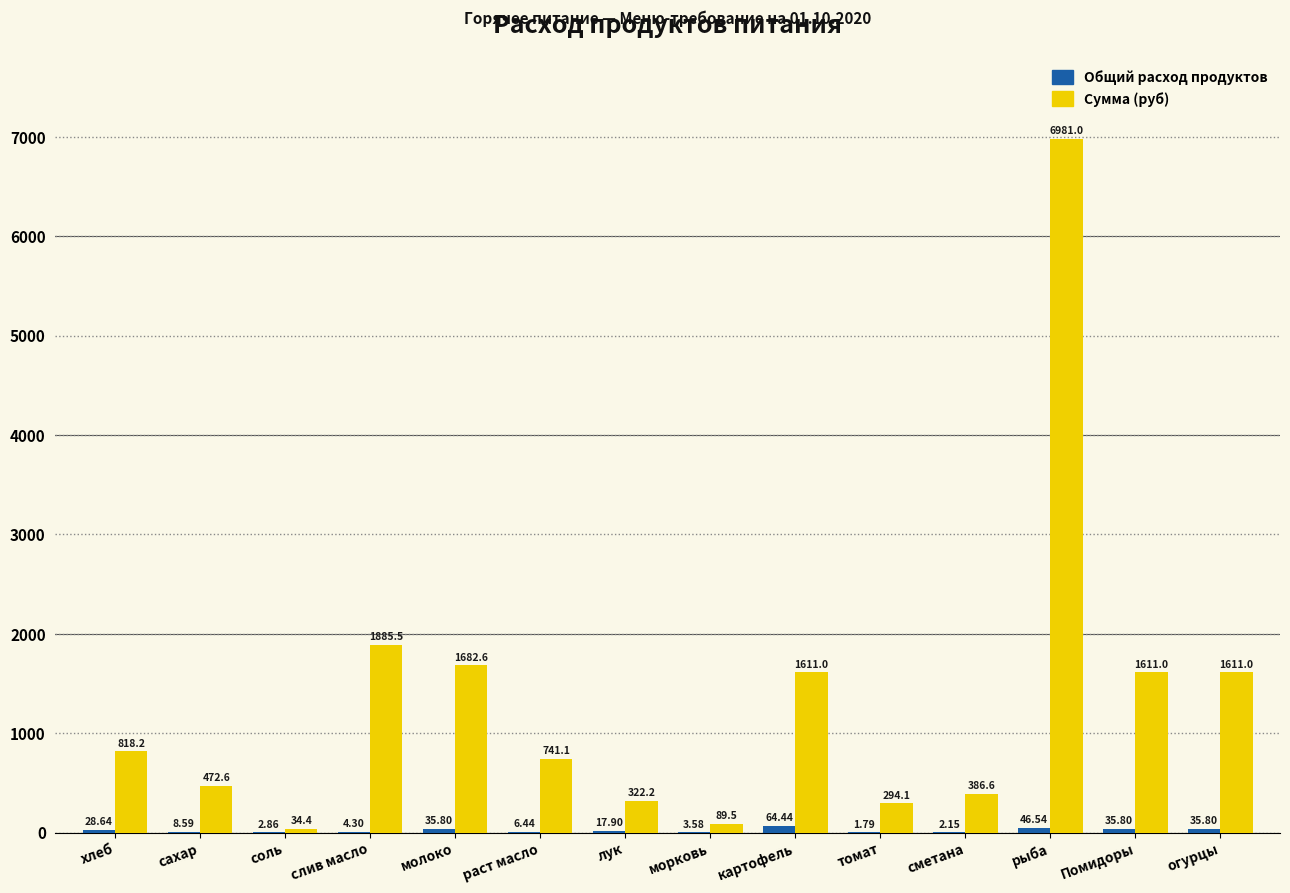

What is the total value across all series at томат?

295.9